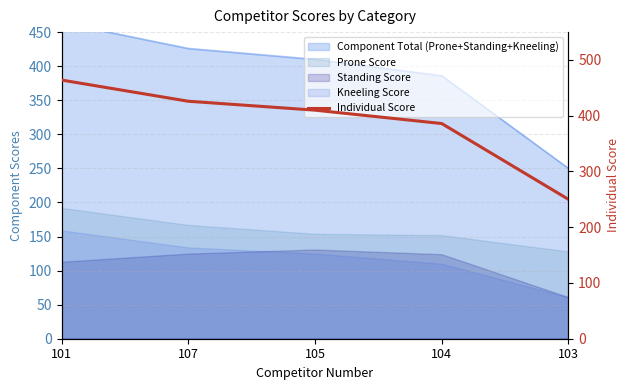

What value does the data have at 101, to the nearest 50?

450